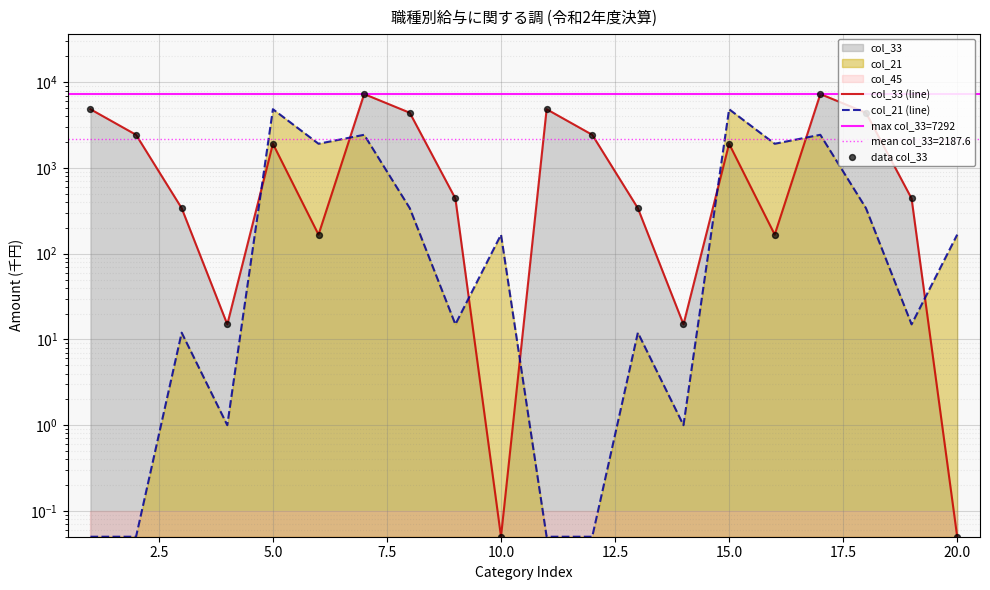

Which series has the largest total across all categories?

col_33